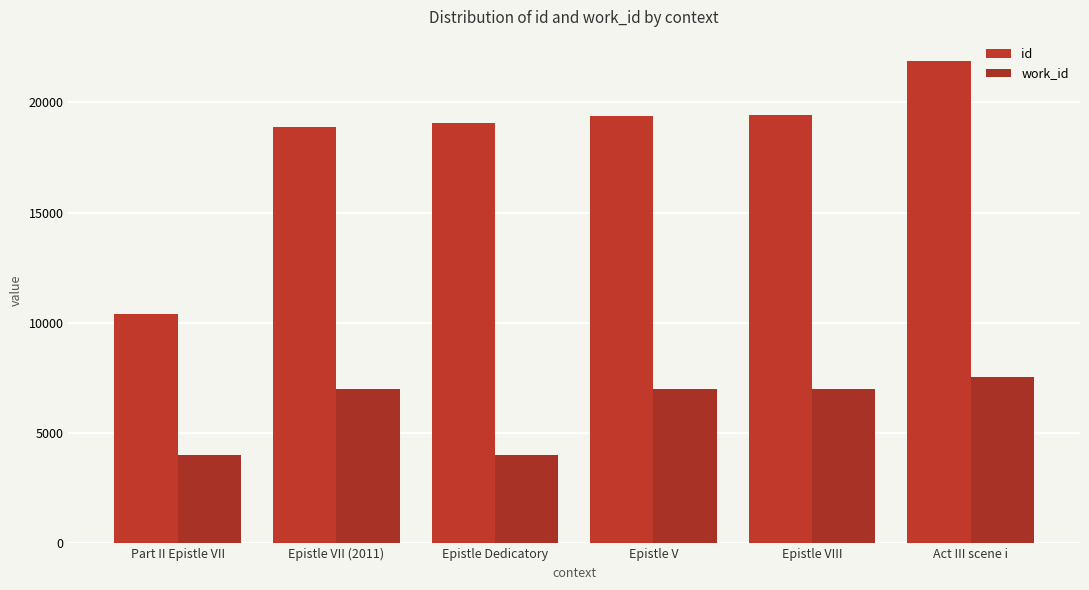

Reading left to right, what are all the values shown in this chart?

id: 10398	18901	19081	19387	19405	21873
work_id: 4013	7011	3989	7011	7011	7550